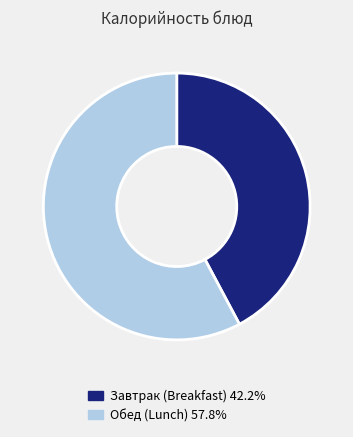

Count the number of slices in the pie.

2